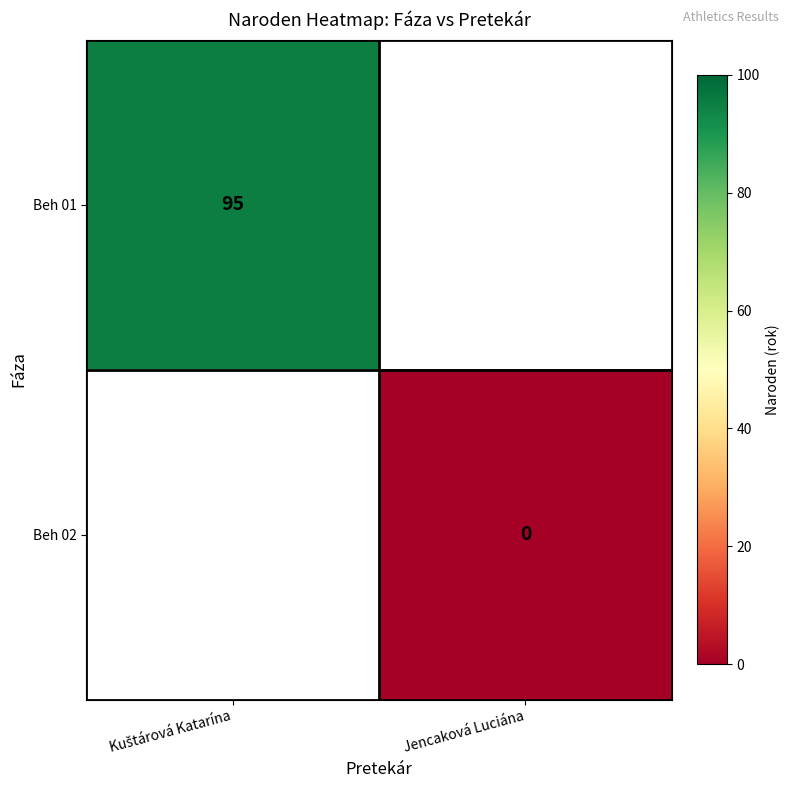

At Kuštárová Katarína, list the series in order from largest to smallest.

Beh 01, Beh 02